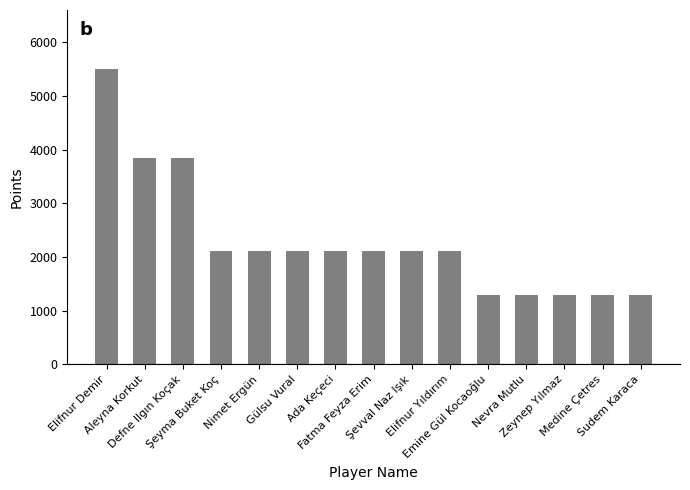

What value does the data have at Zeynep Yılmaz, to the nearest 50?

1300